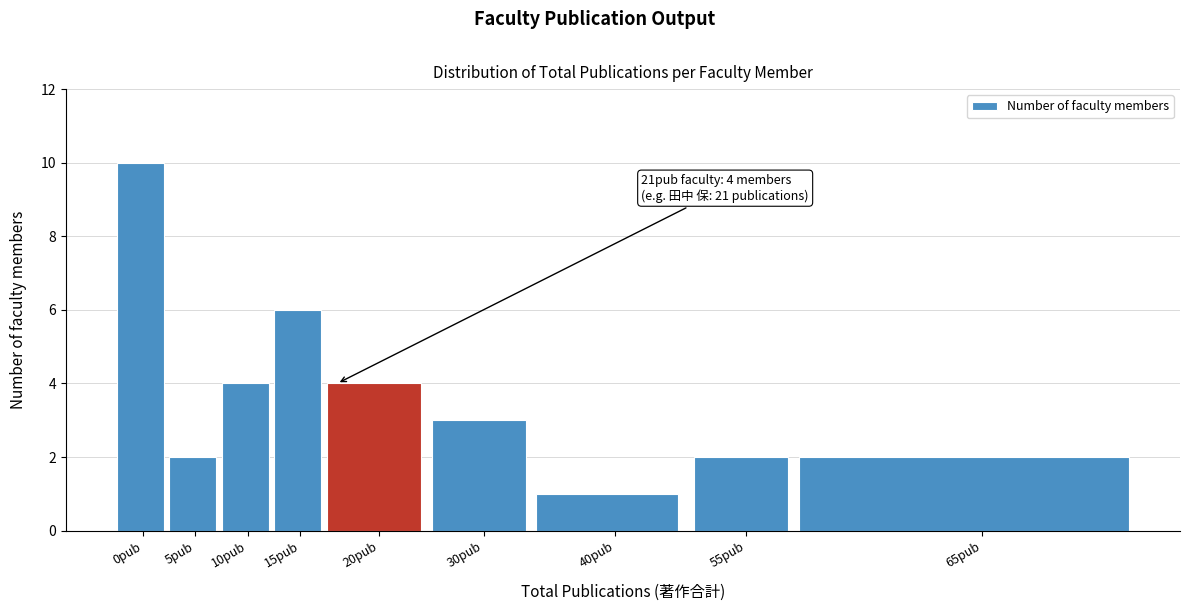

Reading right to left, list all the values displayed in this chart.

2	2	1	3	4	6	4	2	10